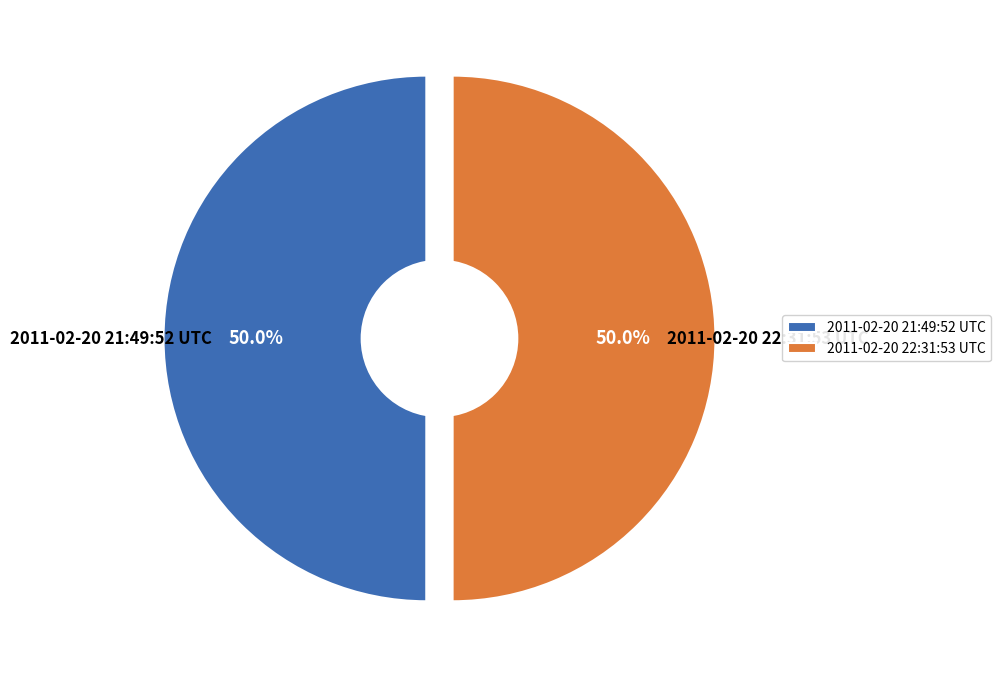

What is the largest slice in the pie chart?

2011-02-20 22:31:53 UTC